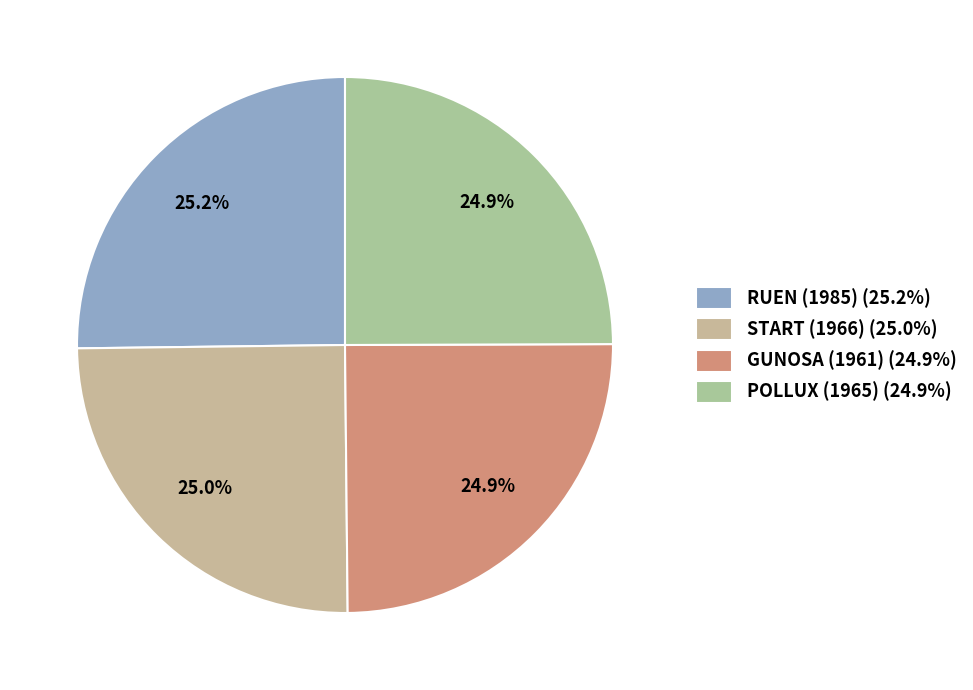

Do RUEN (1985) and POLLUX (1965) together represent more than half of the pie?

Yes